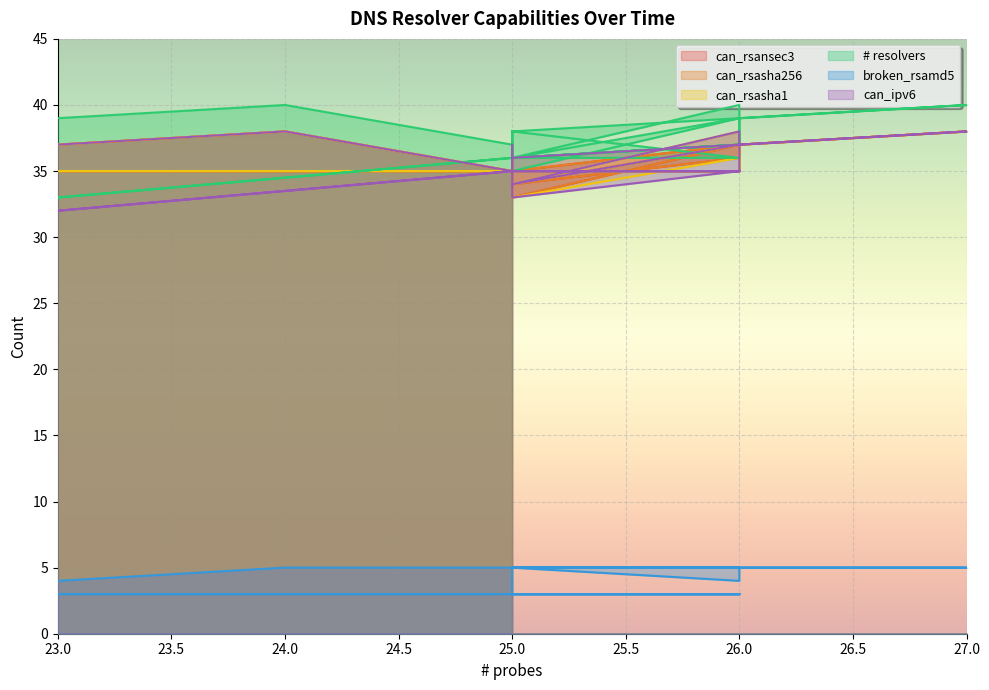

True or false: can_ipv6 and broken_rsamd5 cross at least once.

False